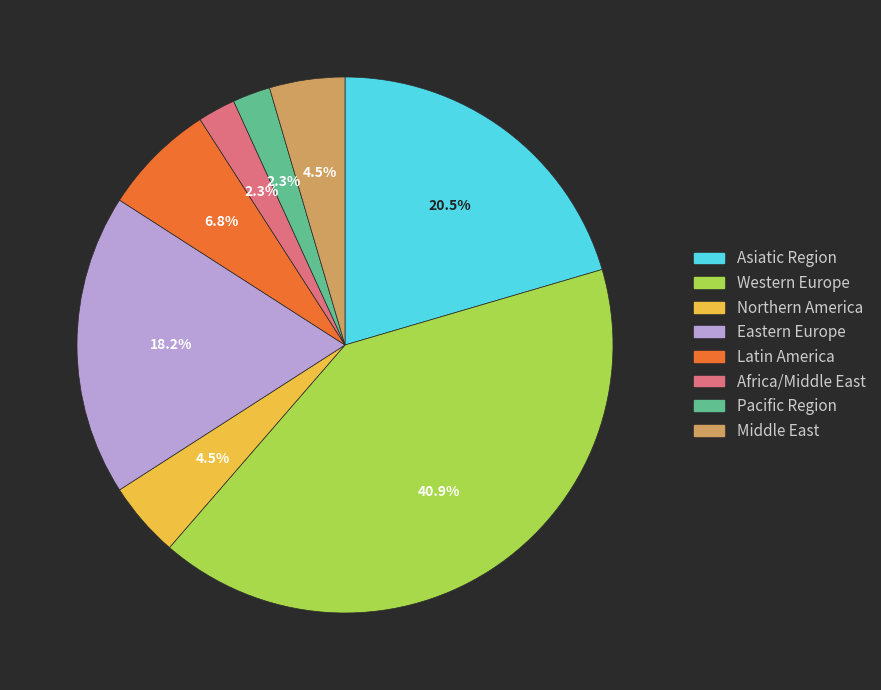

To the nearest percent, what is the difference between the largest and smallest slice percentages?

39%